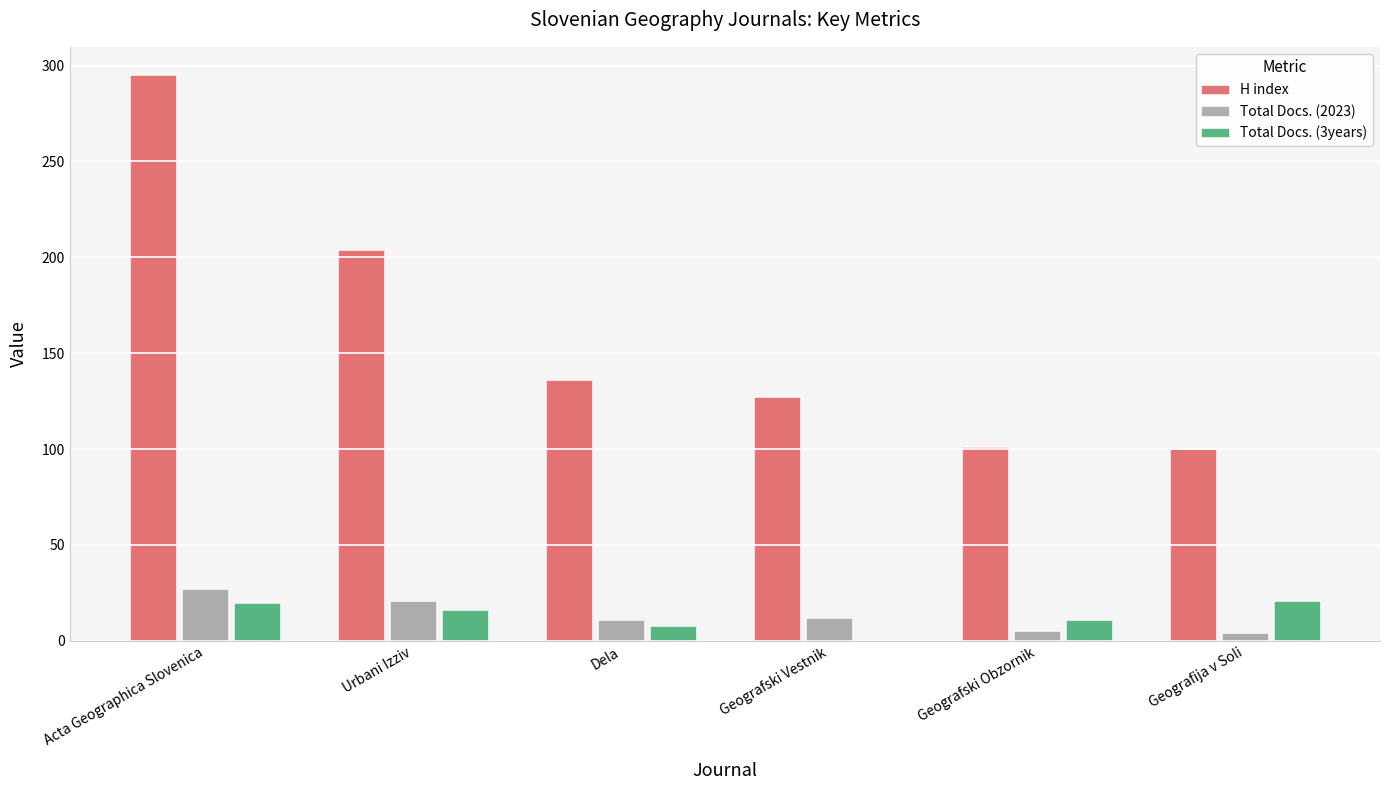

Are the bars grouped side by side (vs. stacked)?

Yes